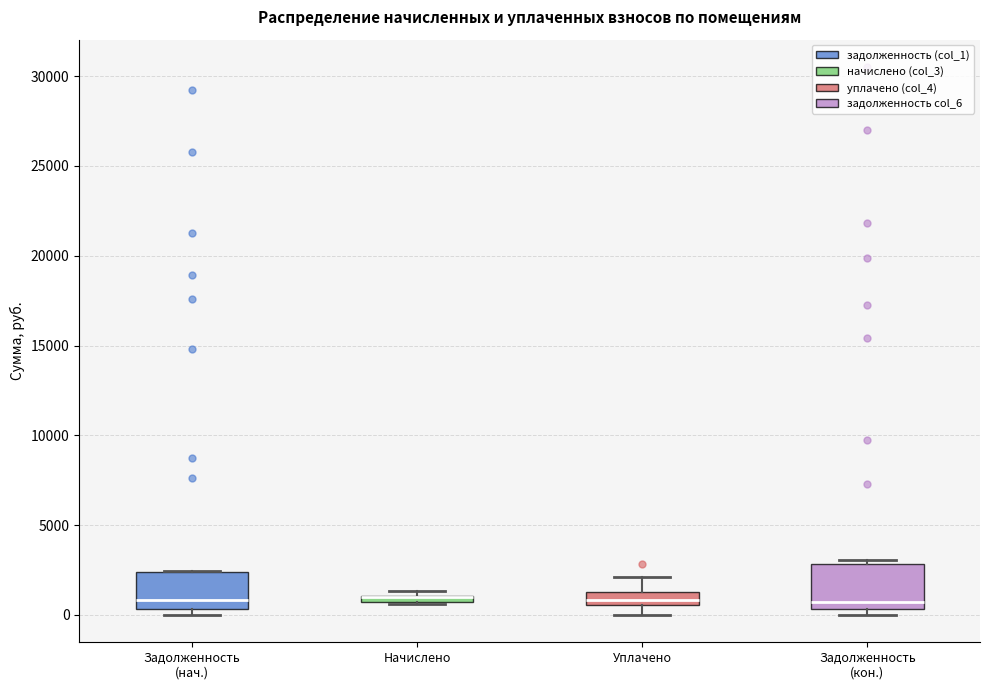

Where is the upper edge of the box for Задолженность (нач.) on the y-axis? The values are not printed on the chart, so give them approximately, as read against the axis.

2500